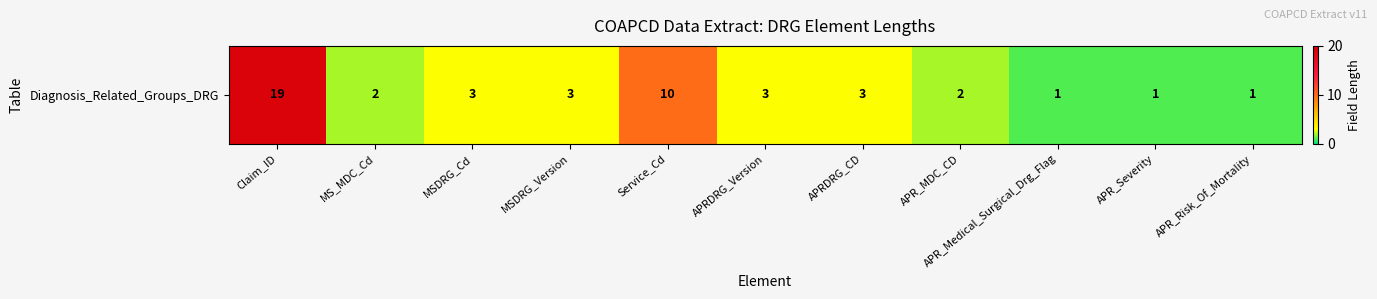

What is the average value?

4